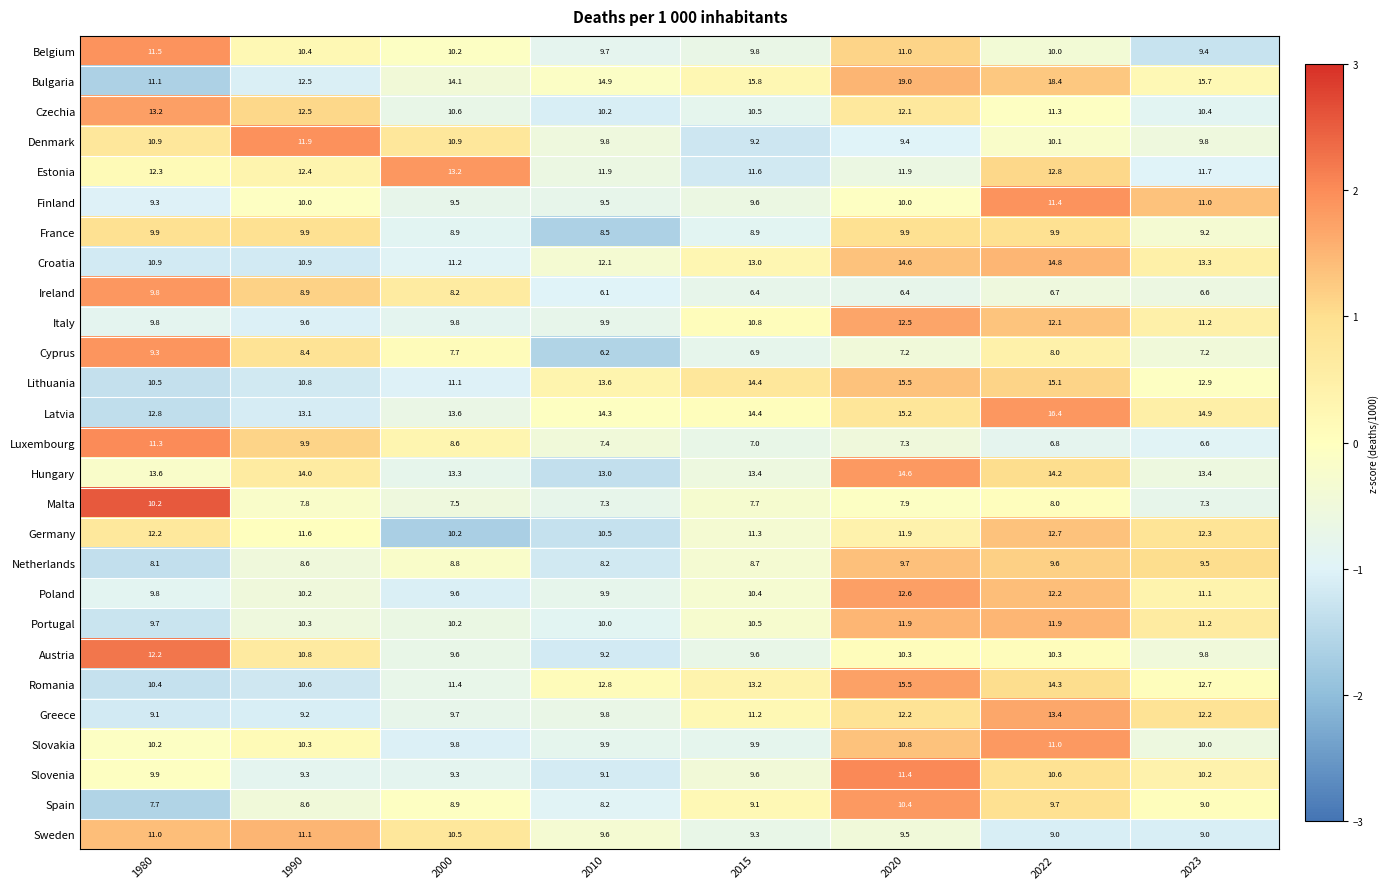

True or false: Romania has a value of 10.6 at 1990.

True